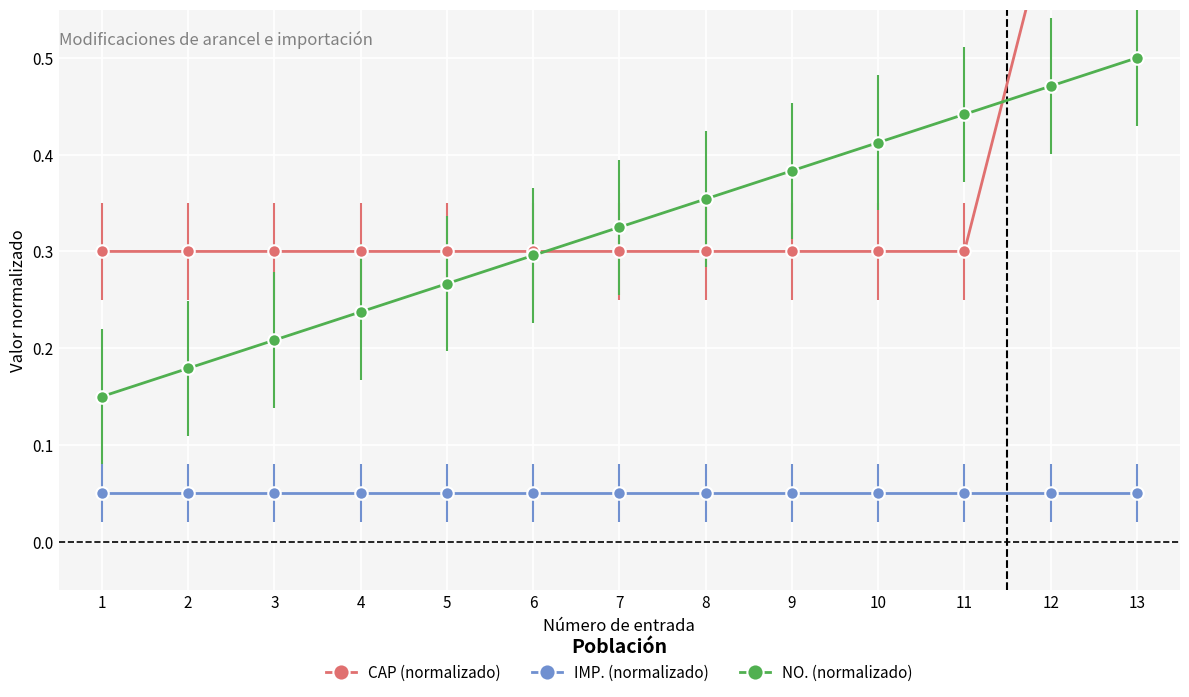

List the labels in order of NO. (normalizado) value, smallest first.

1, 2, 3, 4, 5, 6, 7, 8, 9, 10, 11, 12, 13